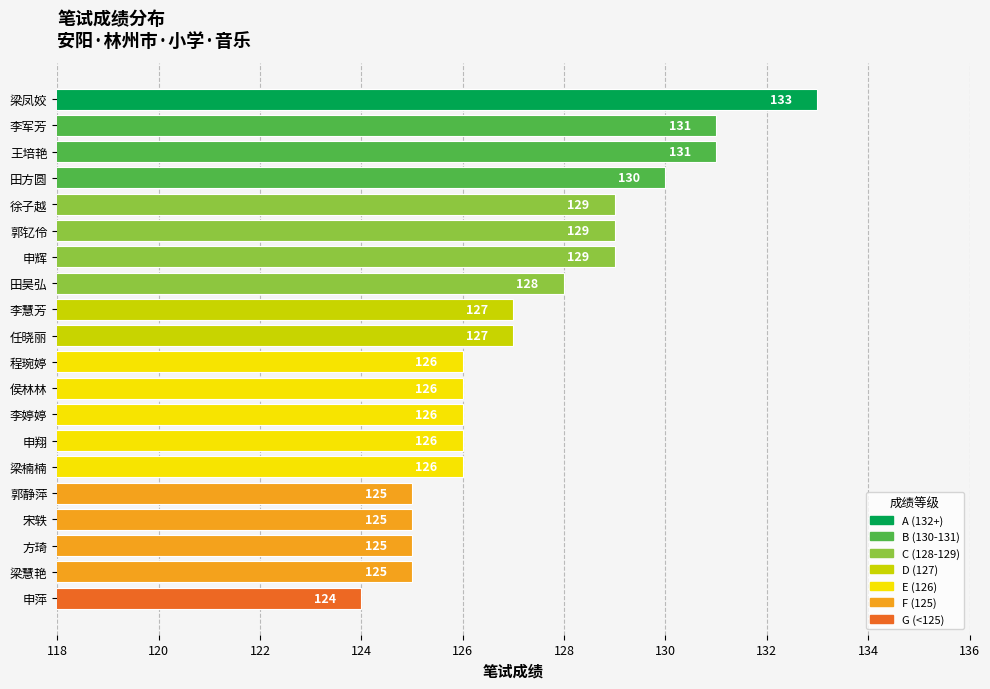

At which label is the value closest to 128?

田昊弘